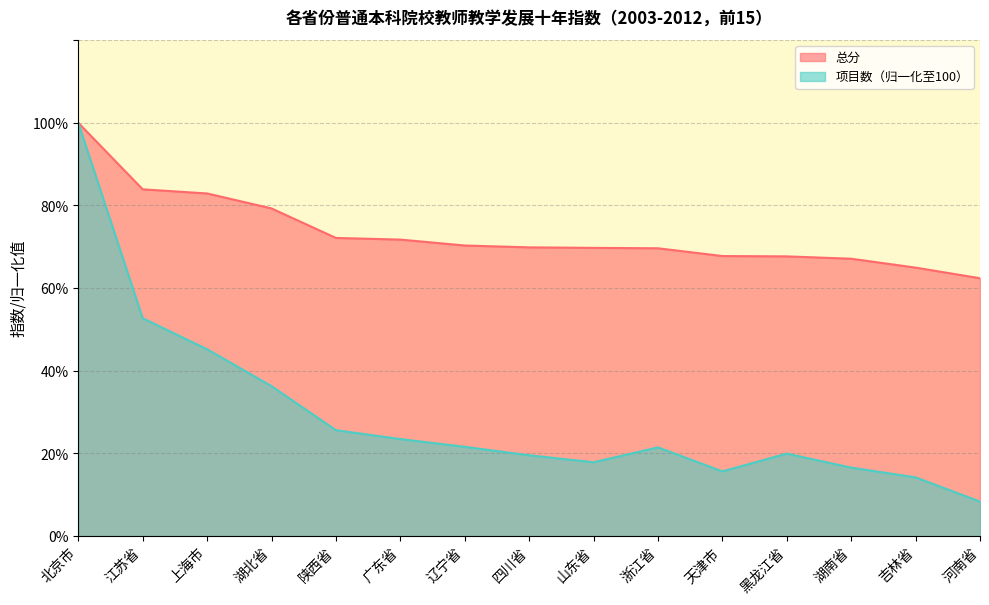

List the series in order of their peak value, highest first.

项目数, 总分